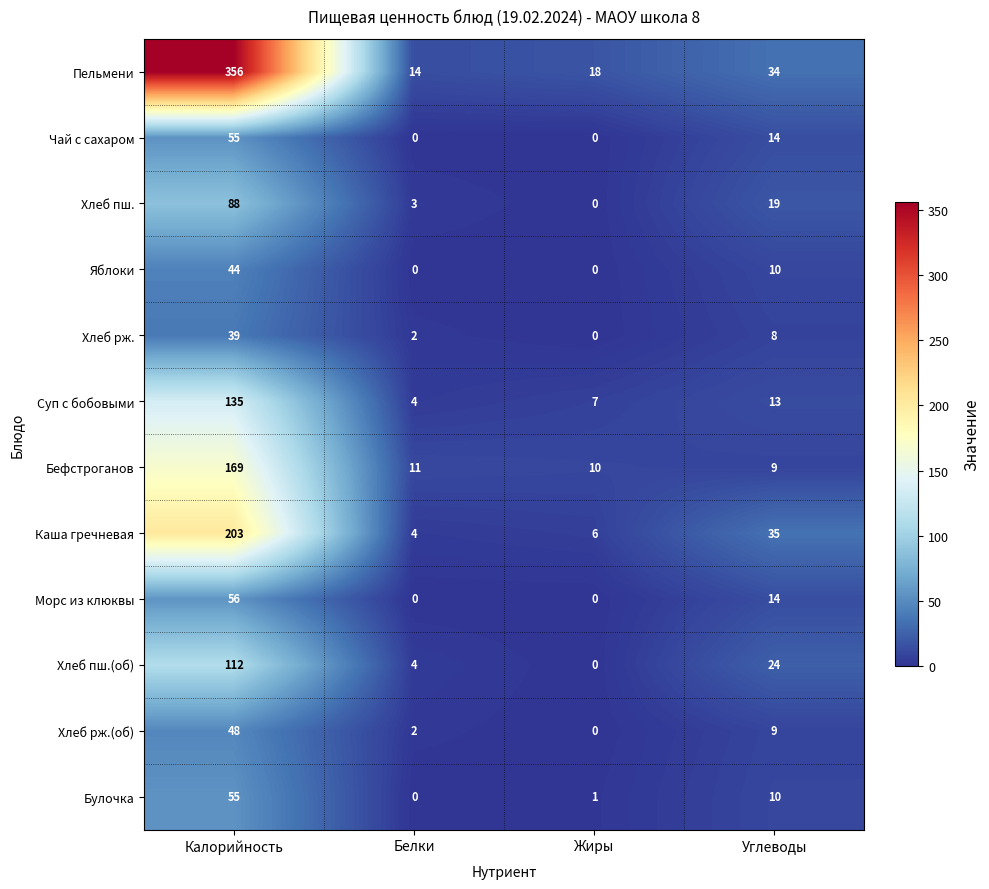

Which series changed the most between Белки and Углеводы?

Каша гречневая